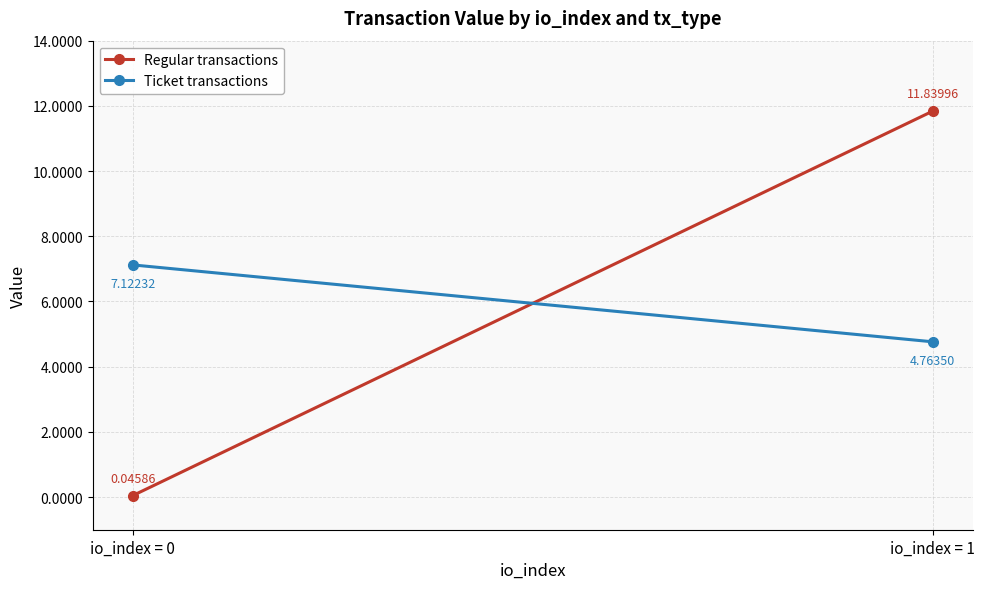

Which series has the widest spread of values?

Regular transactions